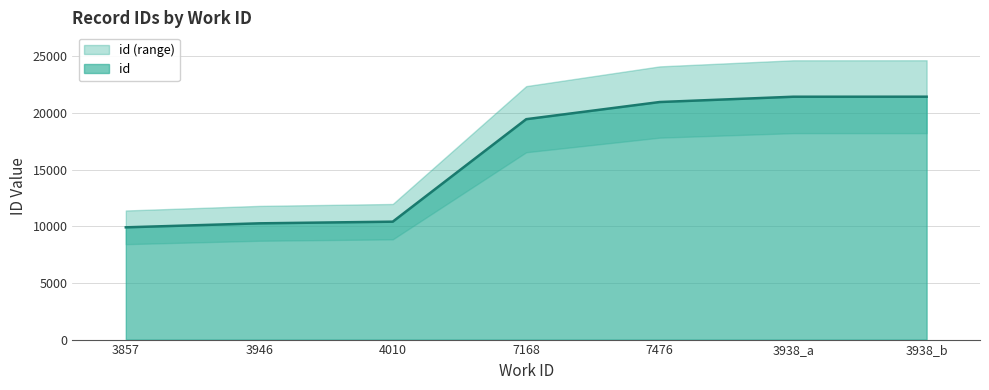

List the labels in order of value, smallest first.

3857, 3946, 4010, 7168, 7476, 3938_a, 3938_b